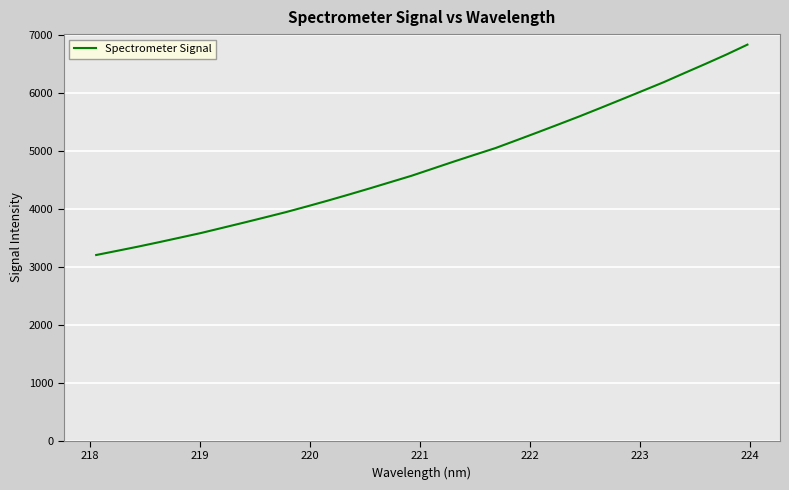

What is the greatest value displayed?

6839.1